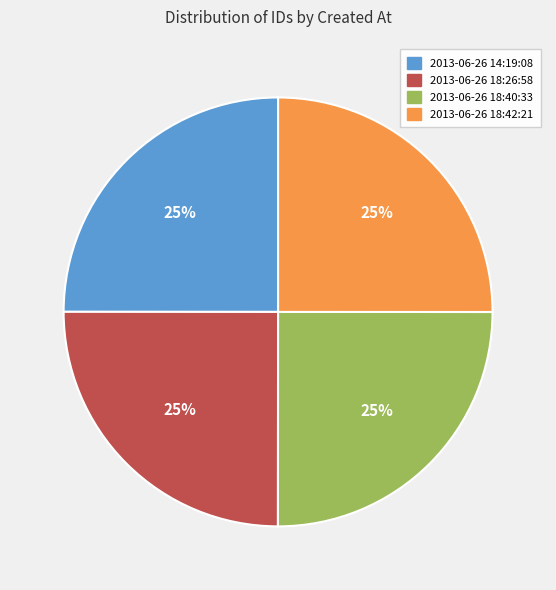

To the nearest percent, what is the combined percentage of 2013-06-26 14:19:08 and 2013-06-26 18:42:21?

50%